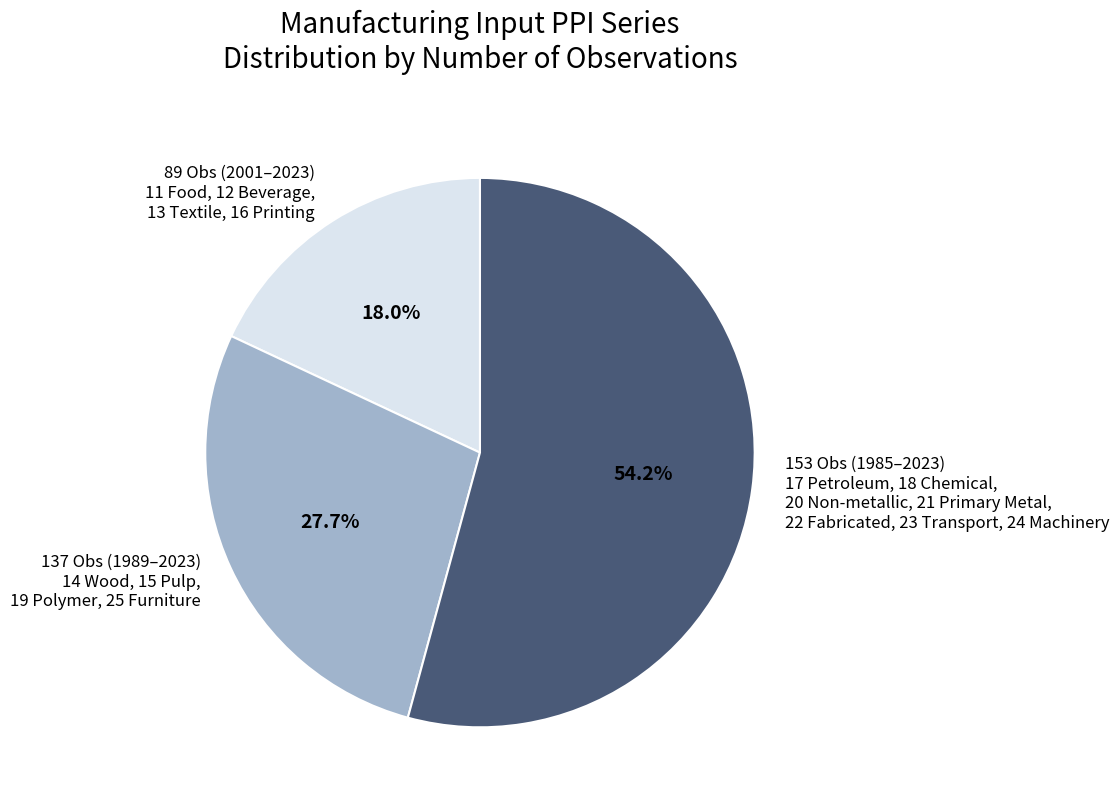

Is the sum of 89 Obs (2001–2023) 11 Food, 12 Beverage, 13 Textile, 16 Printing and 137 Obs (1989–2023) 14 Wood, 15 Pulp, 19 Polymer, 25 Furniture greater than half?

No